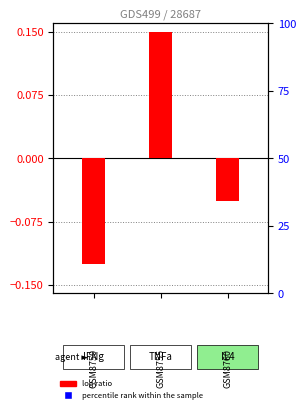

Is the value of log ratio at 0 greater than the value of percentile rank within the sample at 2?

No